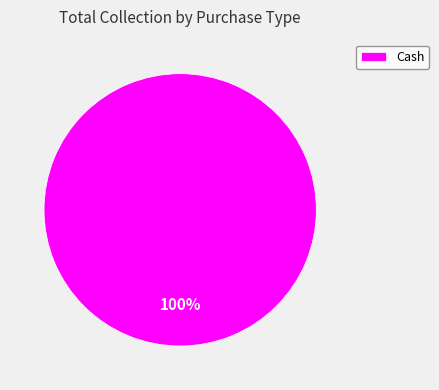

Which slice represents more than half of the pie?

Cash